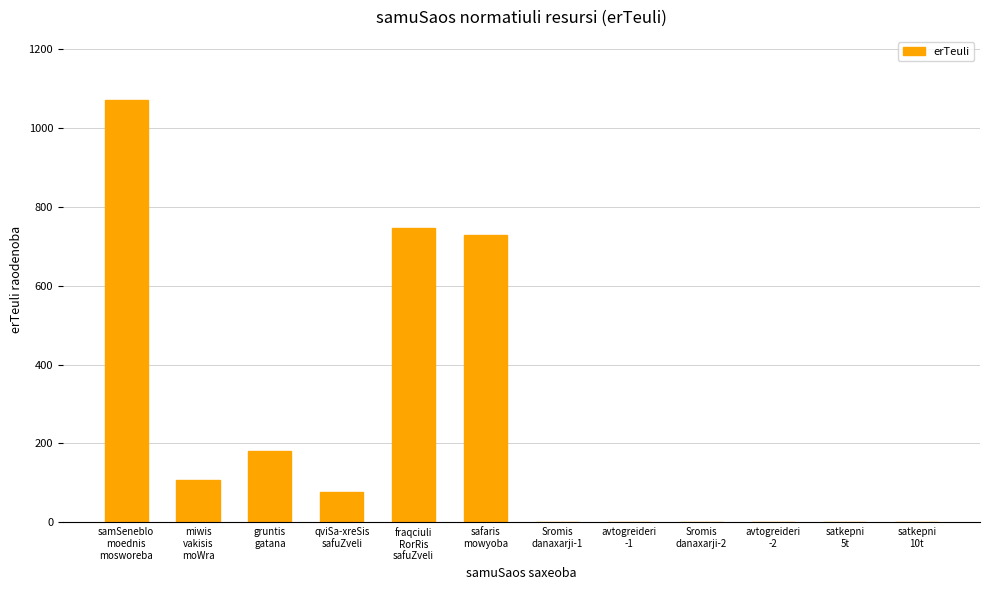

Is it true that the value at satkepni
10t is 0.0?

True